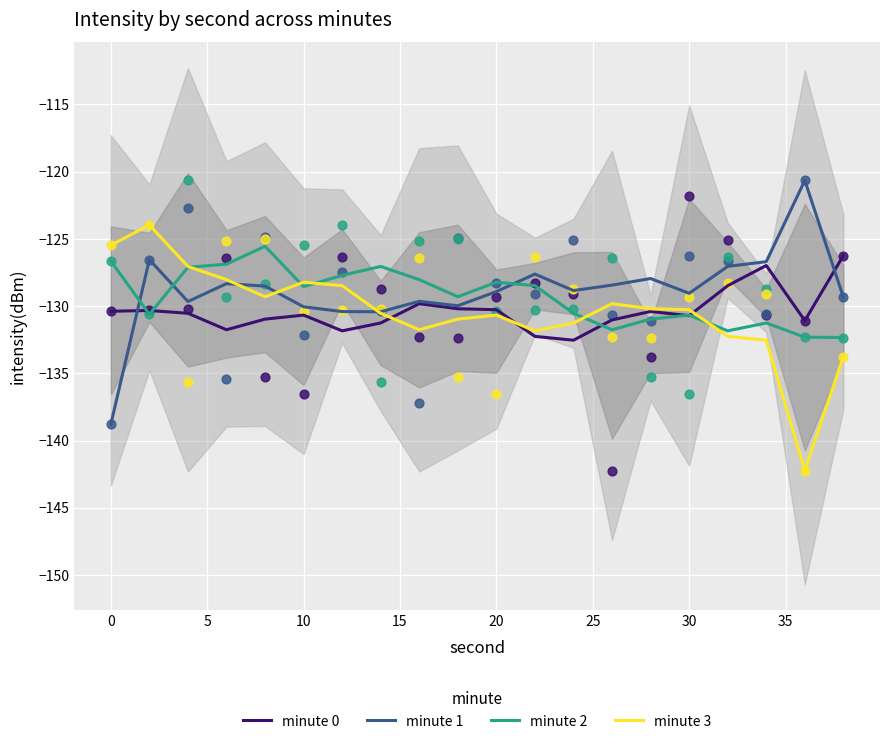

Which series contains the highest Y value?

minute 1